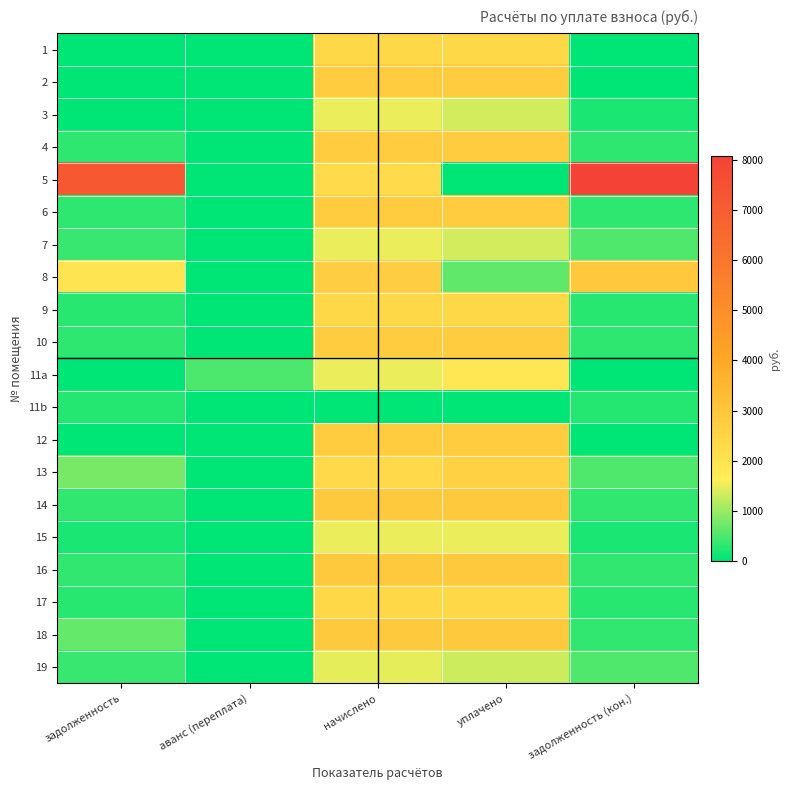

At how many categories does at least one series exceed 4969?

2